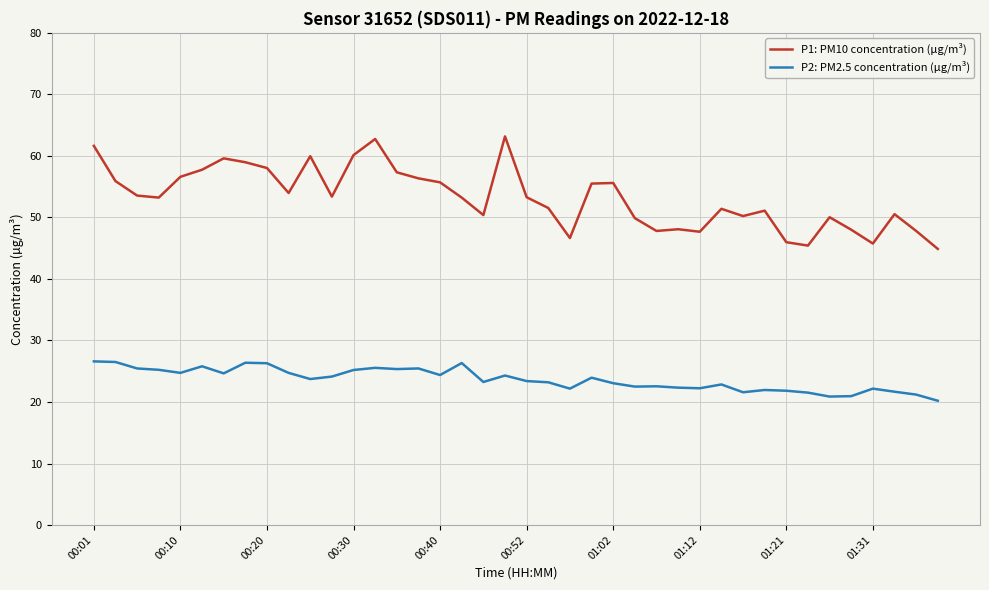

List the series in order of their peak value, lowest first.

P2: PM2.5 concentration (µg/m³), P1: PM10 concentration (µg/m³)